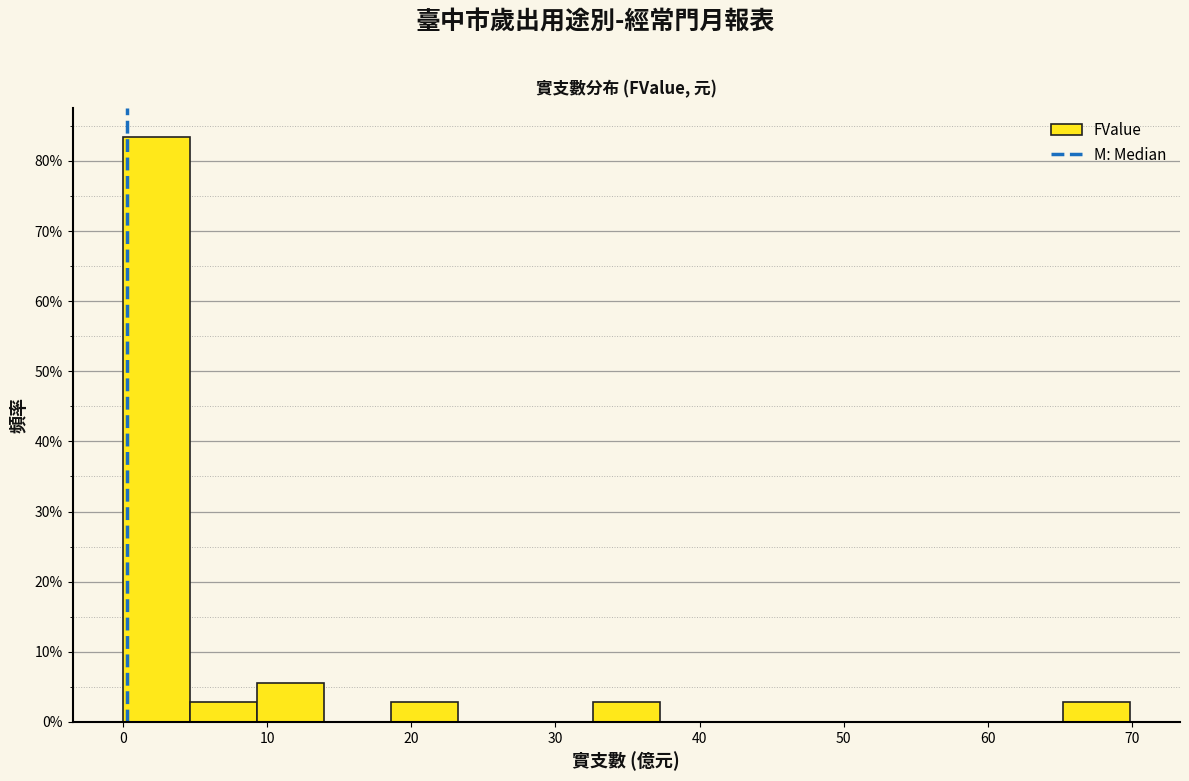

Reading left to right, transcribe this chart: for each bar, give the range it covers on the x-axis and its height. Neither the bar edges nor the heights are printed on the chart, so give them approximately, as read against the axes.

0 to 5: 83
5 to 9: 3
9 to 14: 6
14 to 19: 0
19 to 23: 3
23 to 28: 0
28 to 33: 0
33 to 37: 3
37 to 42: 0
42 to 47: 0
47 to 51: 0
51 to 56: 0
56 to 61: 0
61 to 65: 0
65 to 70: 3